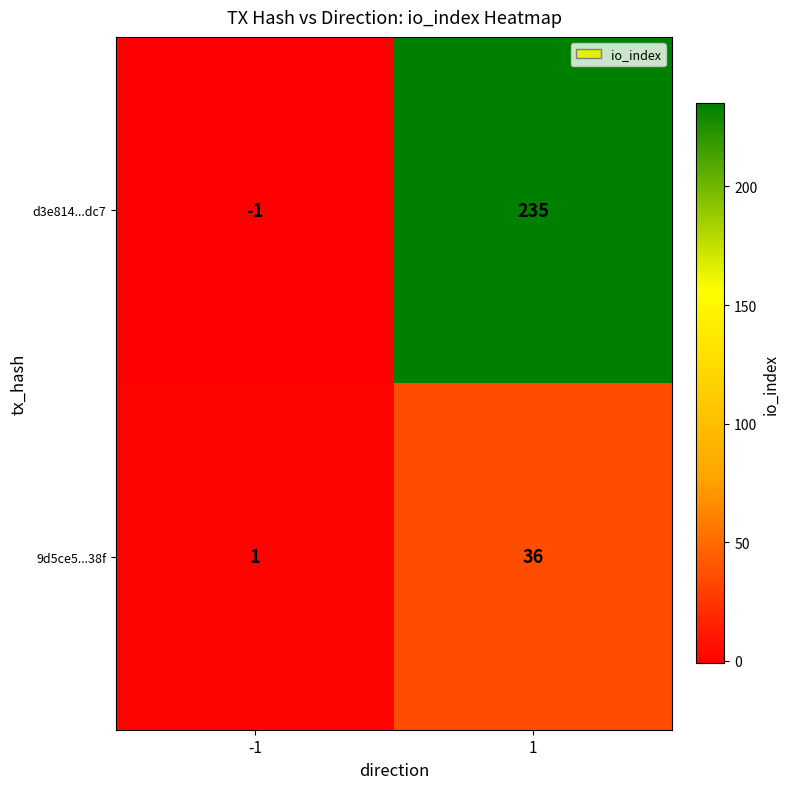

True or false: 9d5ce5...38f has a value of 47 at 1.

False